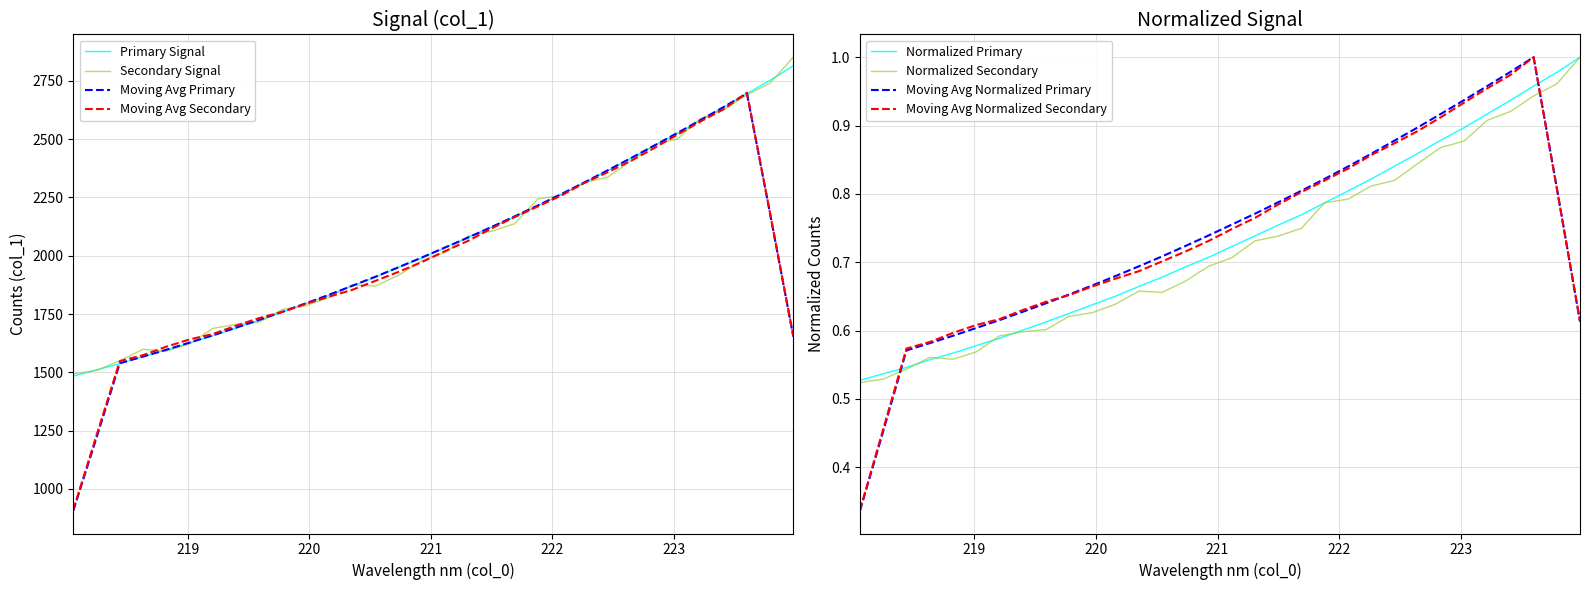

What is the highest value of the Secondary Signal series?

2851.4